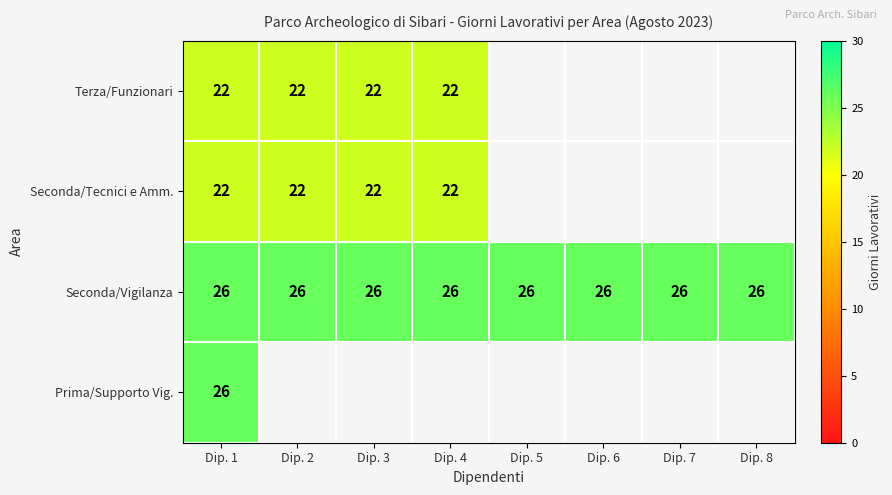

True or false: Terza/Funzionari has a value of 22 at Dip. 4.

True